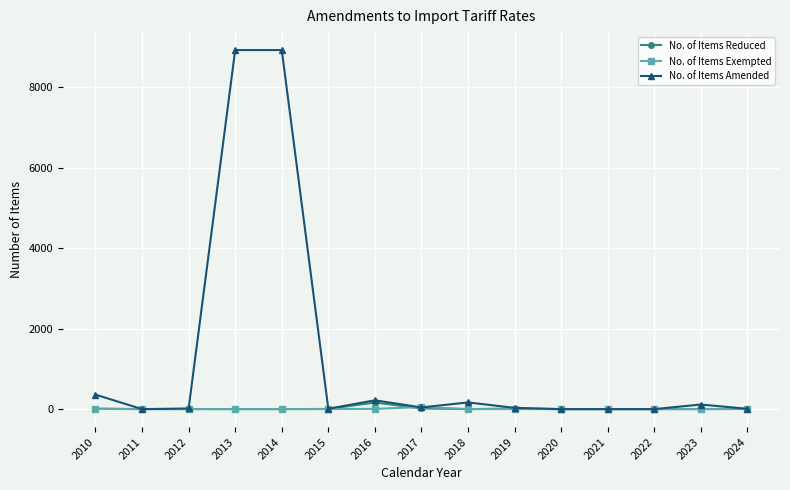

Which series has the largest total across all categories?

No. of Items Amended